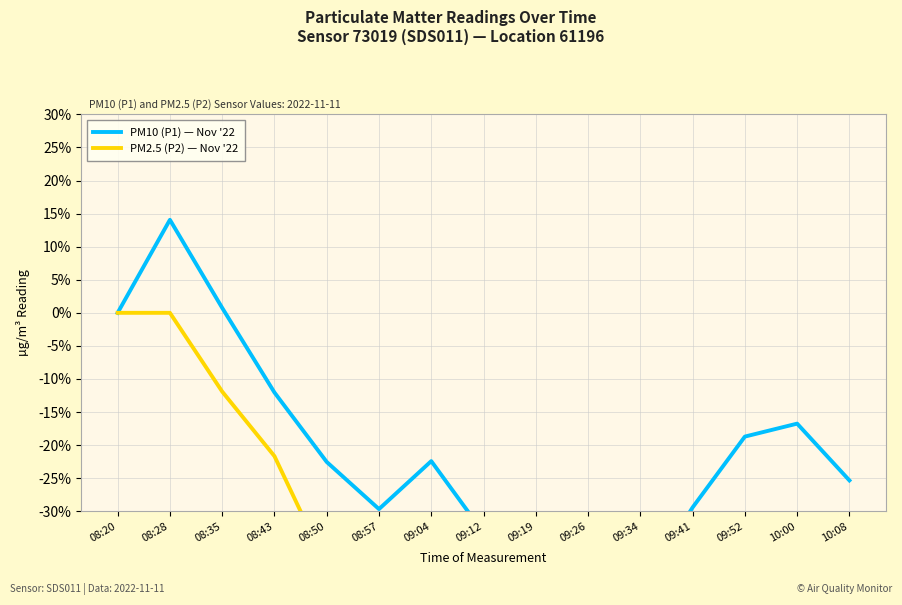

How many lines are shown in the chart?

2